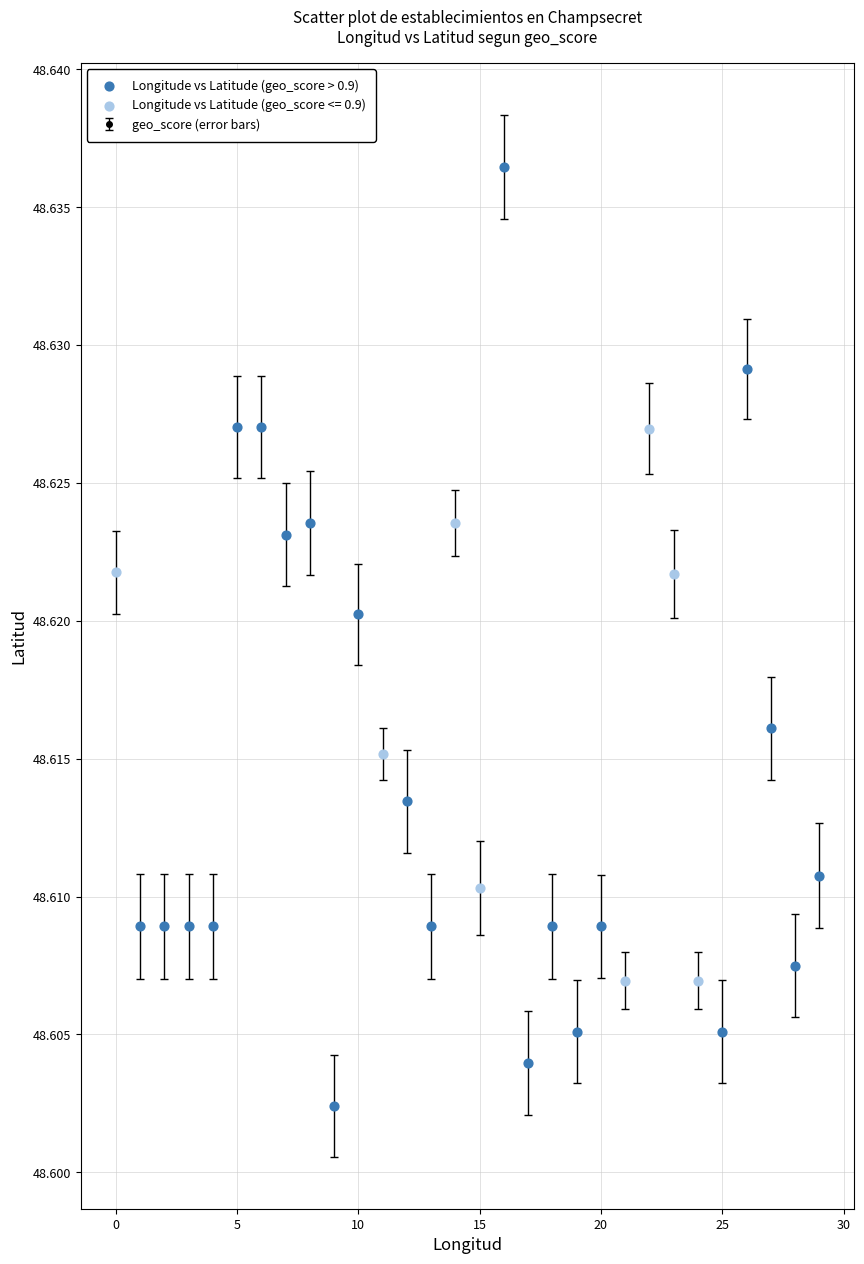

What is the sum of all values?

1458.4